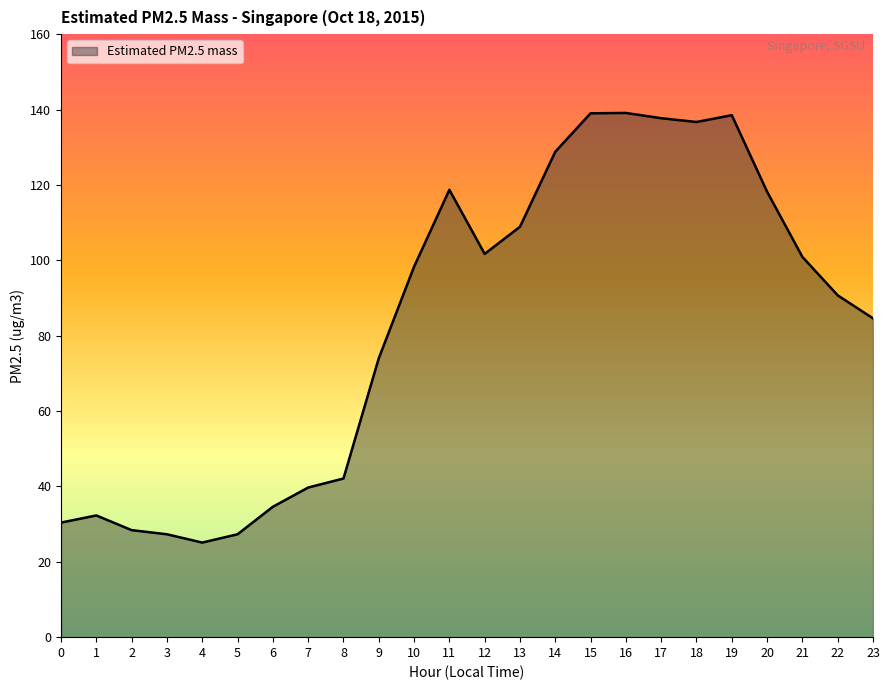

What is the smallest value displayed?

25.1